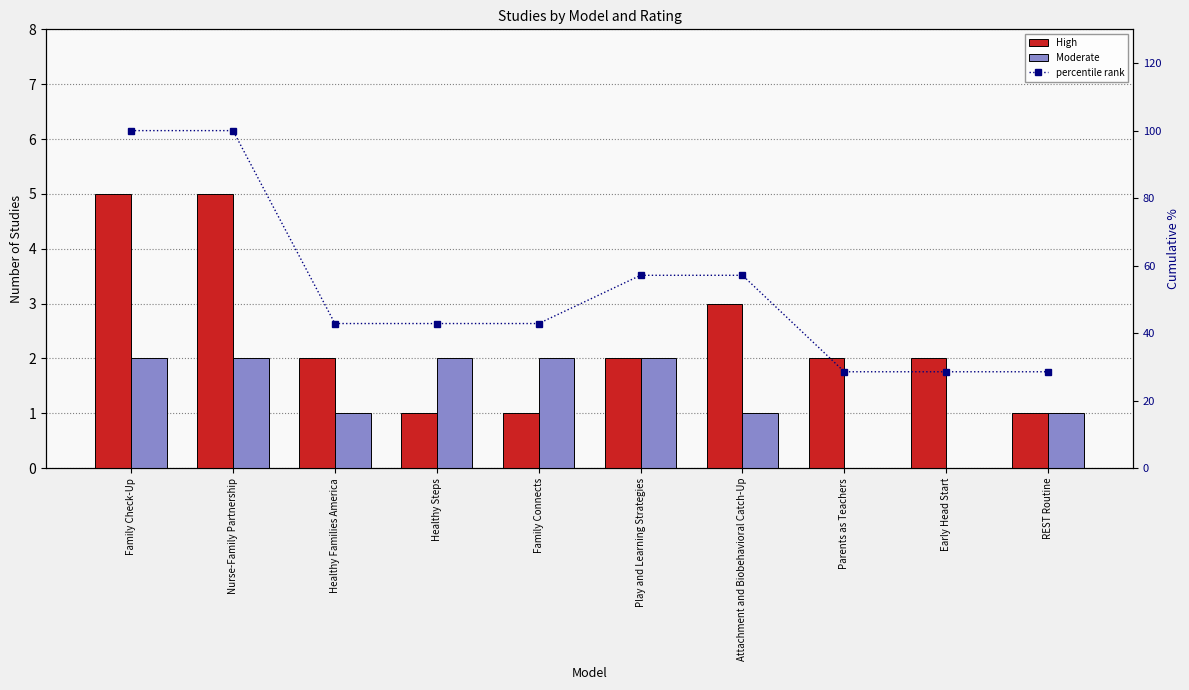

What position from the right is Family Check-Up?

10